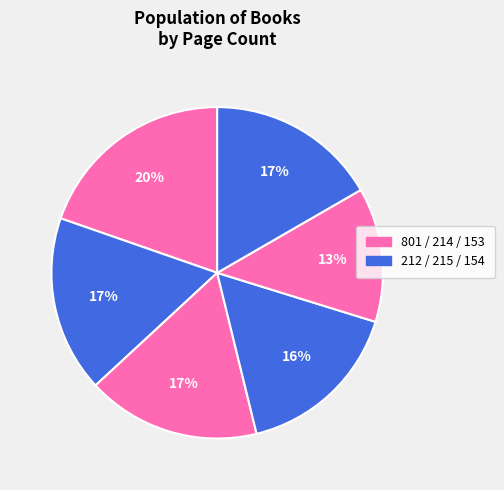

How many segments does this pie chart have?

6